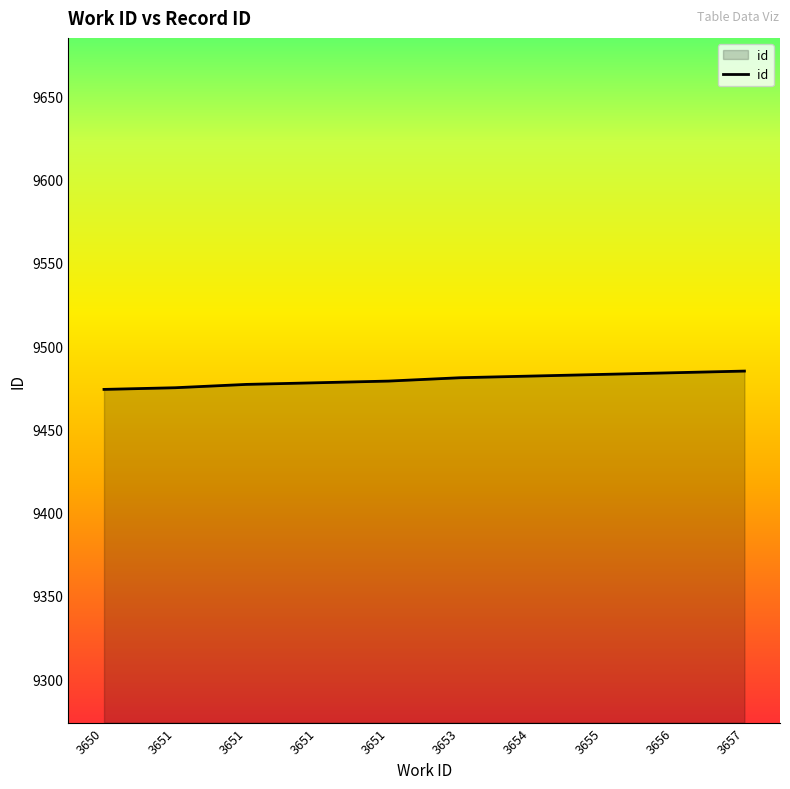

What is the sum of all values?

94798